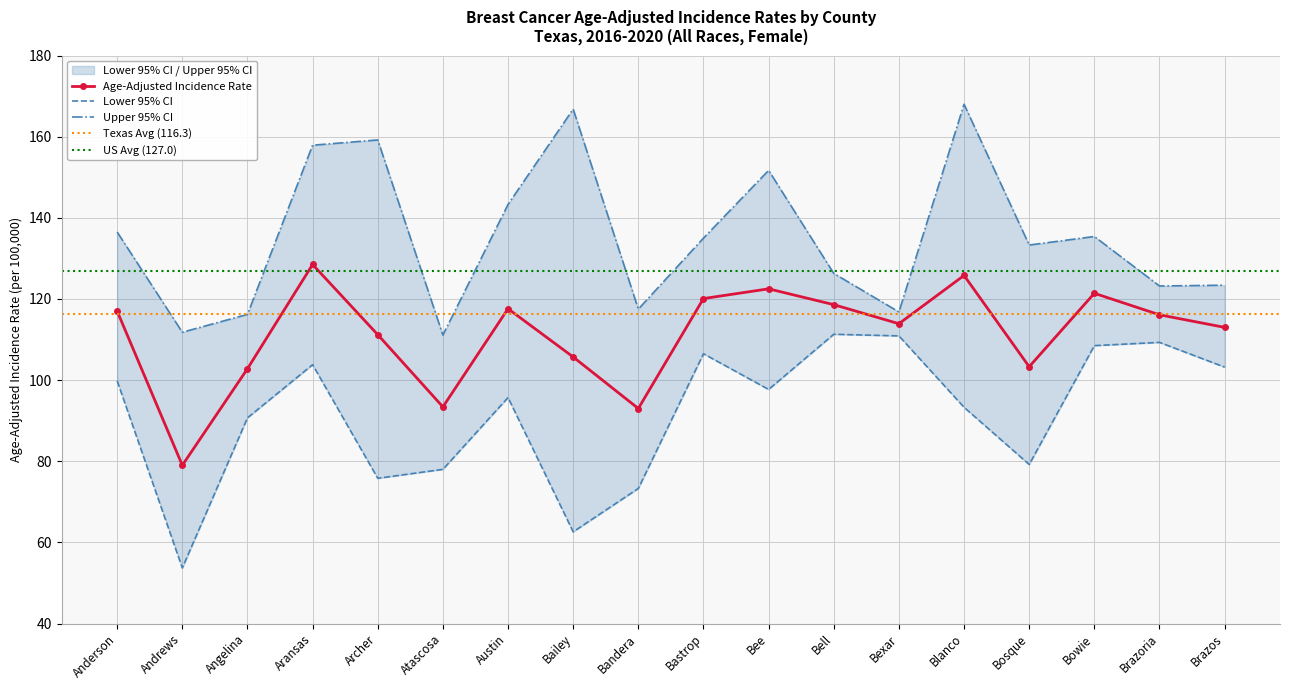

What is the difference between the Age-Adjusted Incidence Rate values at Anderson and Blanco?

8.8